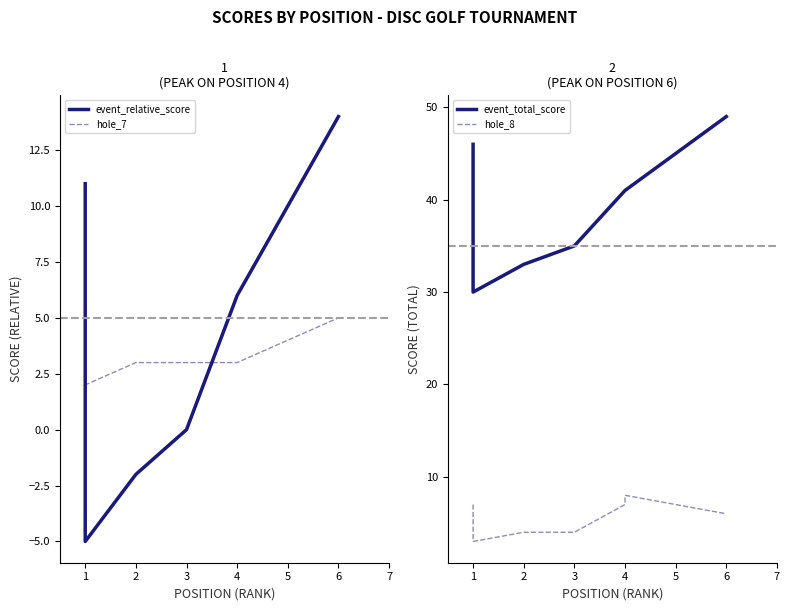

Which has a higher value, 2 or 3?

3